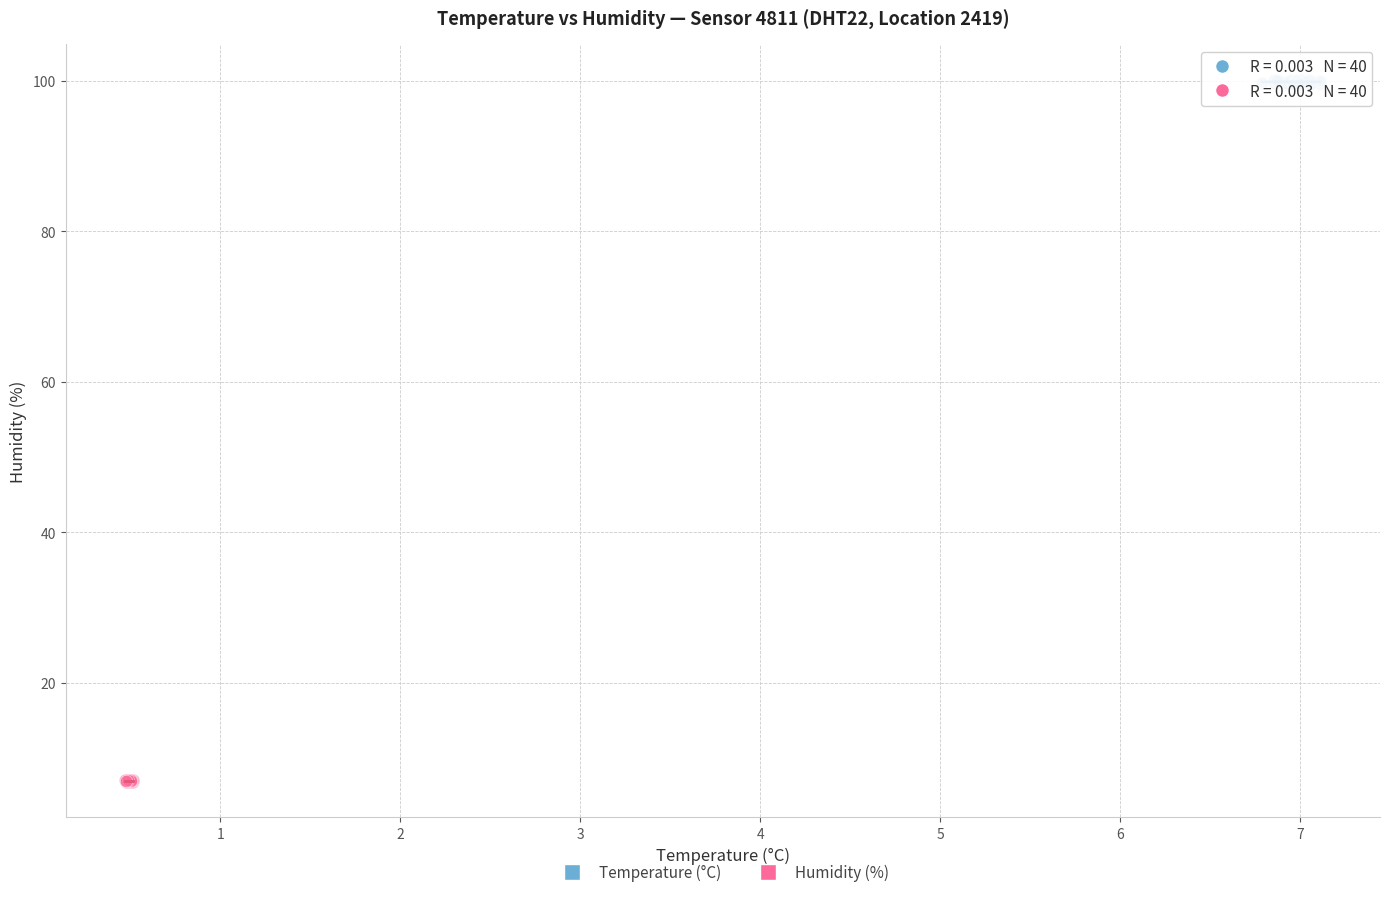

Which series reaches the maximum Y coordinate?

Temperature (°C)